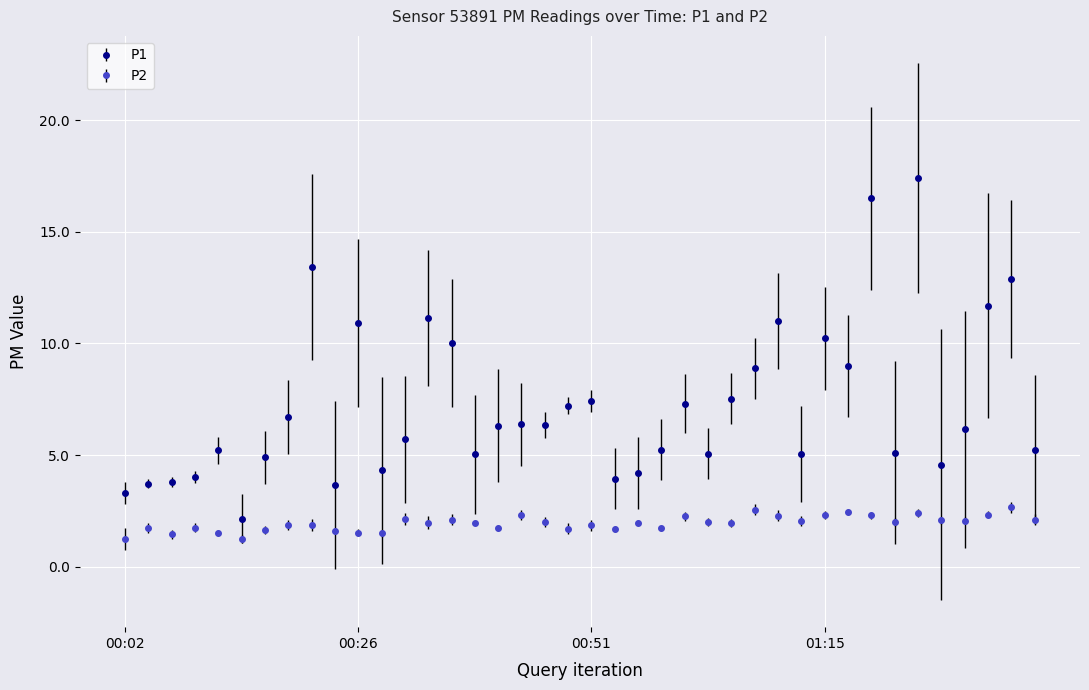

What is the greatest value displayed?

17.4